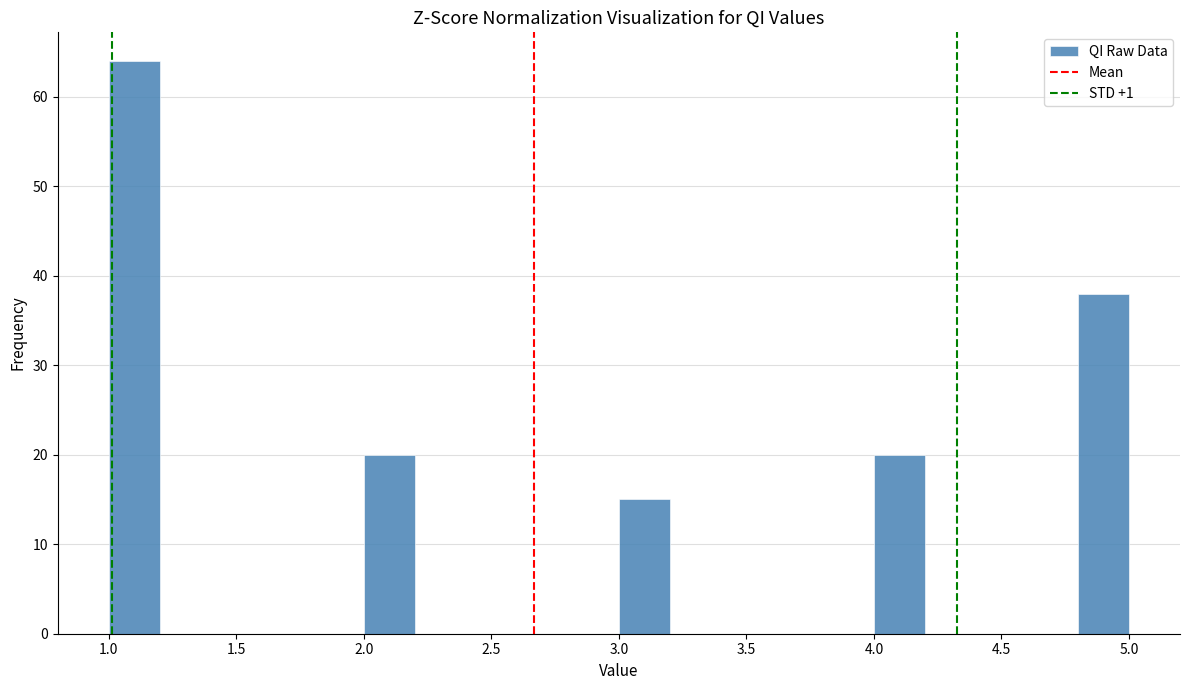

Reading left to right, transcribe this chart: for each bar, give the range it covers on the x-axis and its height. The values are not printed on the chart, so give them approximately, as read against the axis.

1.0 to 1.2: 64
1.2 to 1.4: 0
1.4 to 1.6: 0
1.6 to 1.8: 0
1.8 to 2.0: 0
2.0 to 2.2: 20
2.2 to 2.4: 0
2.4 to 2.6: 0
2.6 to 2.8: 0
2.8 to 3.0: 0
3.0 to 3.2: 15
3.2 to 3.4: 0
3.4 to 3.6: 0
3.6 to 3.8: 0
3.8 to 4.0: 0
4.0 to 4.2: 20
4.2 to 4.4: 0
4.4 to 4.6: 0
4.6 to 4.8: 0
4.8 to 5.0: 38